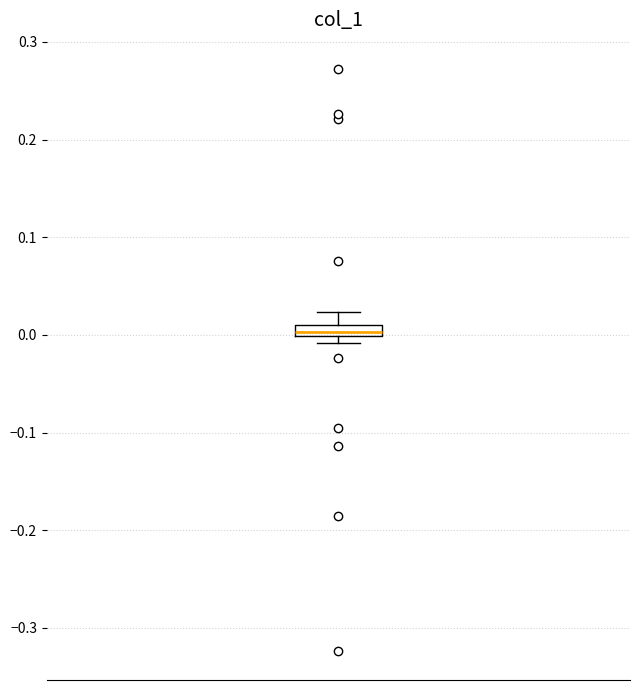

Where is the upper edge of the box on the y-axis? The values are not printed on the chart, so give them approximately, as read against the axis.

0.01